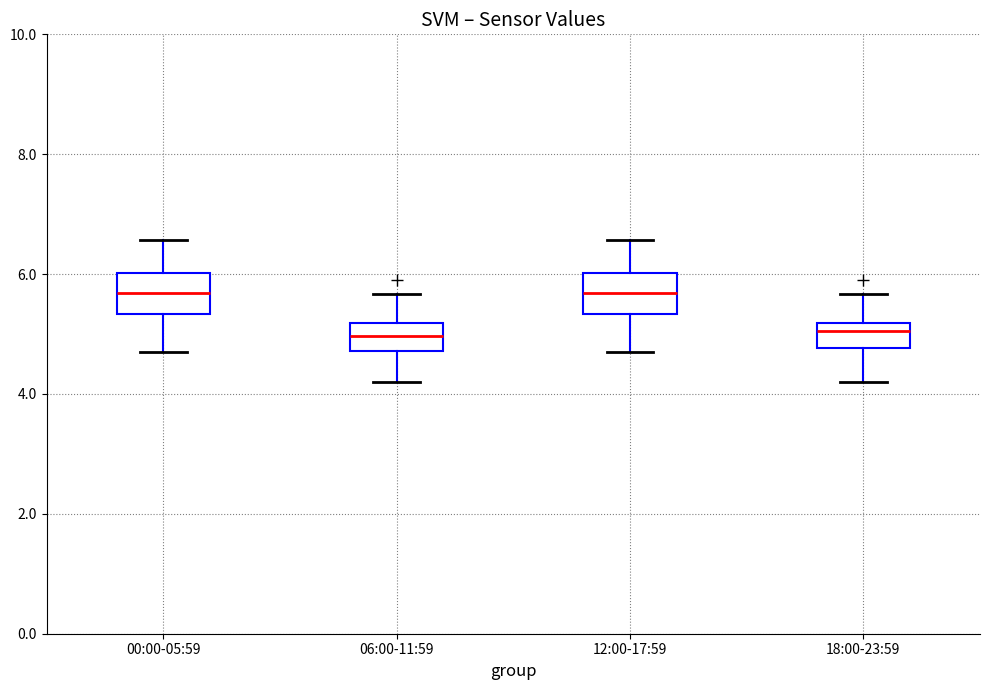

Where does the upper whisker of the box for 00:00-05:59 end on the y-axis? The values are not printed on the chart, so give them approximately, as read against the axis.

6.6